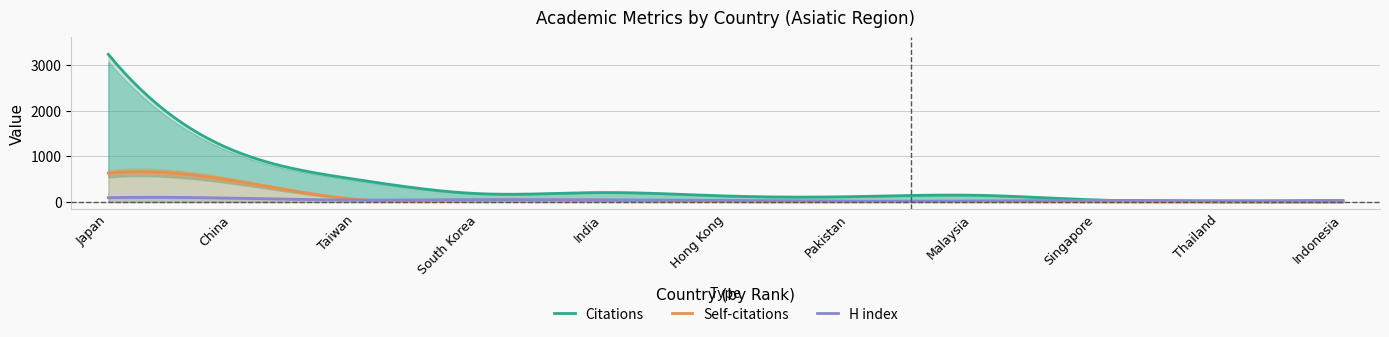

Which series changed the most between Taiwan and Singapore?

Citations